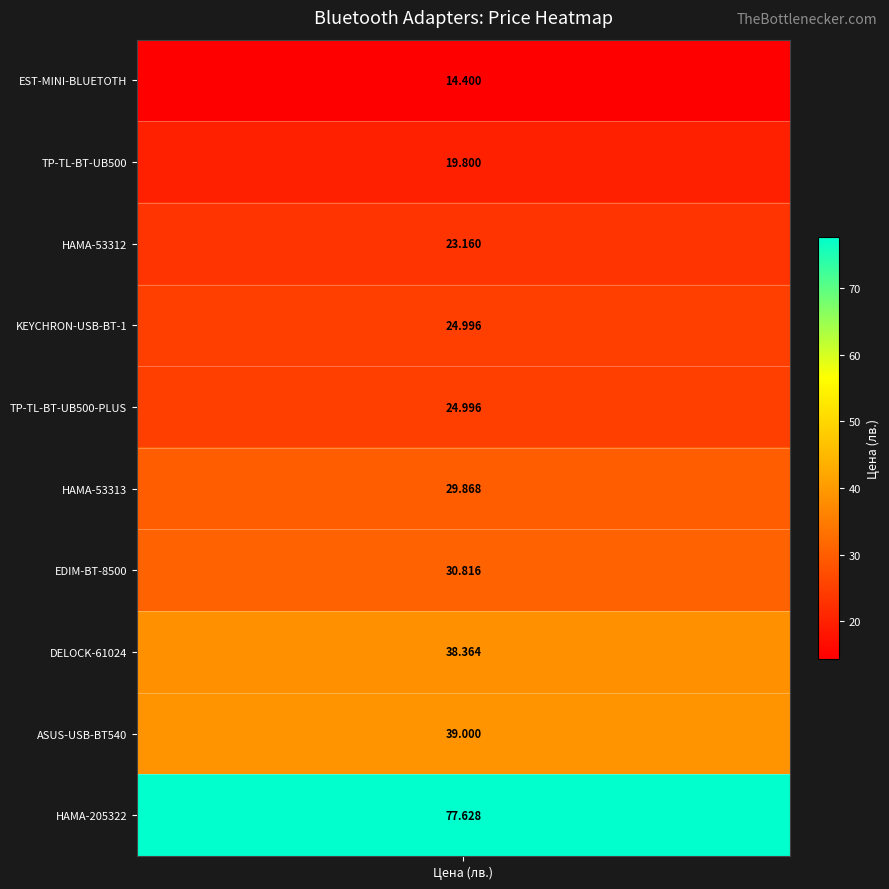

What is the difference between the maximum and minimum values?

63.2